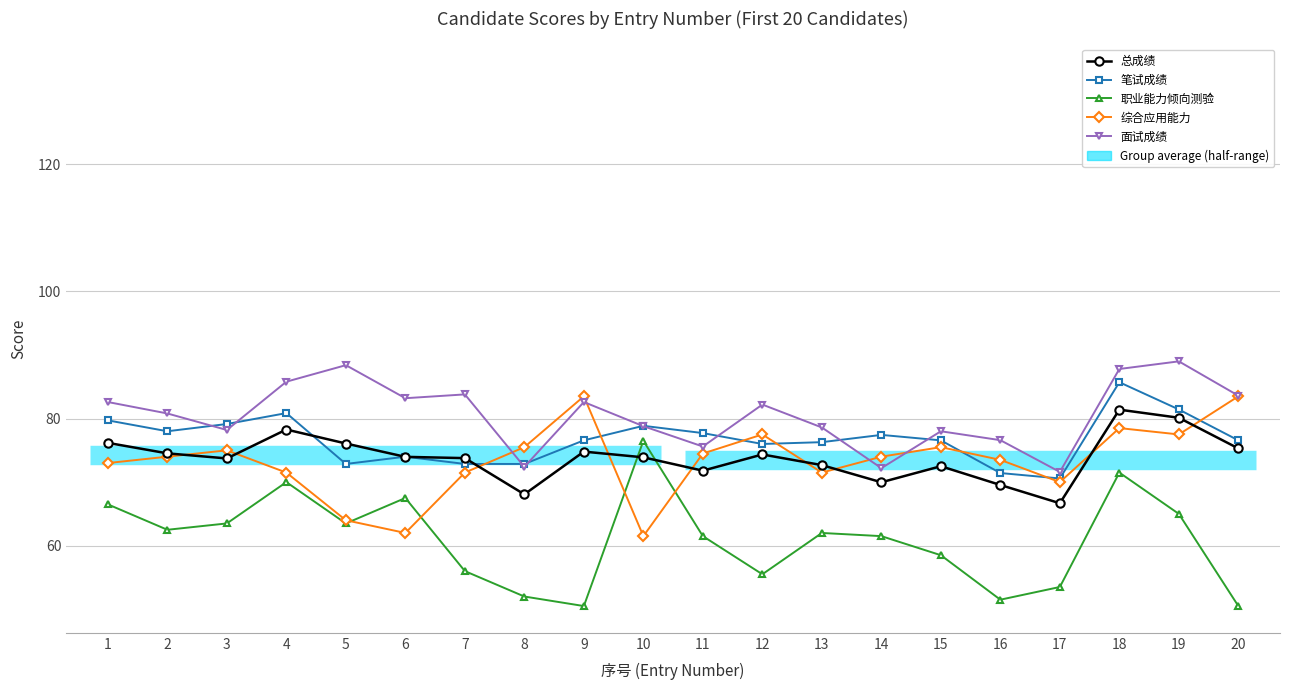

At which category is the sum across all series the highest?

18